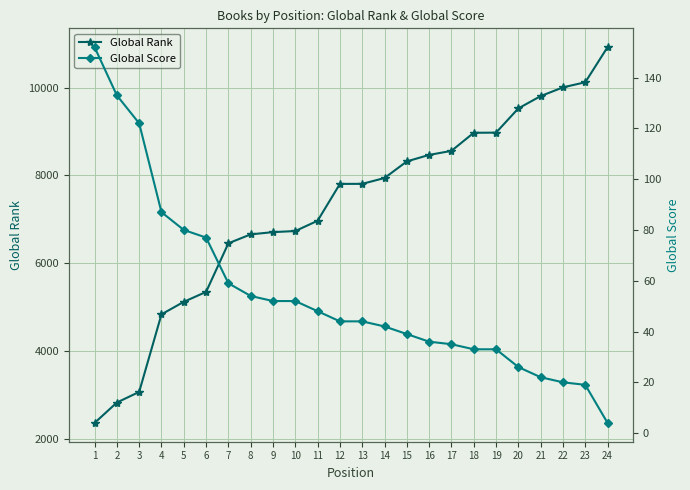

At which label does Global Rank first exceed 7808?

14